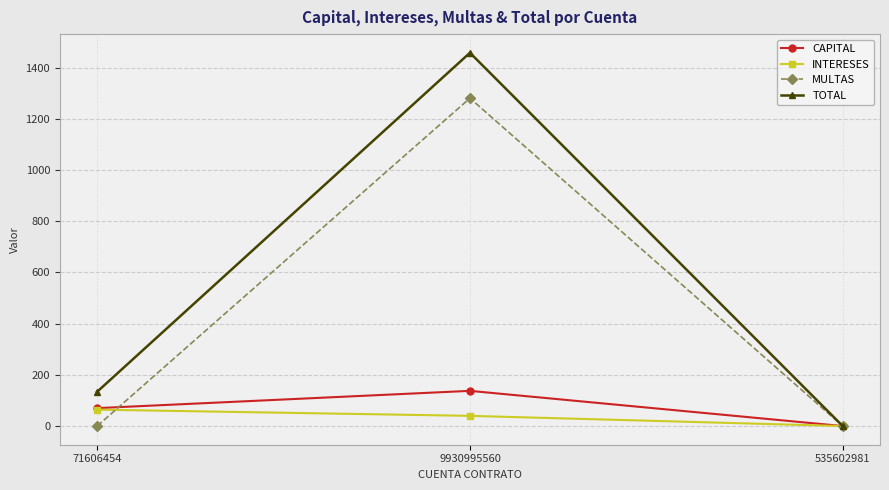

List the labels in order of INTERESES value, largest first.

71606454, 9930995560, 535602981